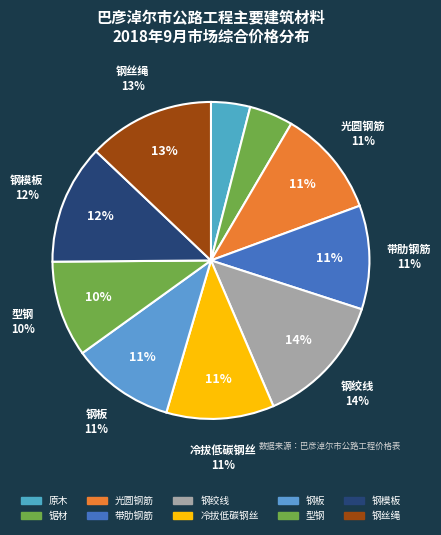

Which has a higher value, 原木 or 钢板?

钢板